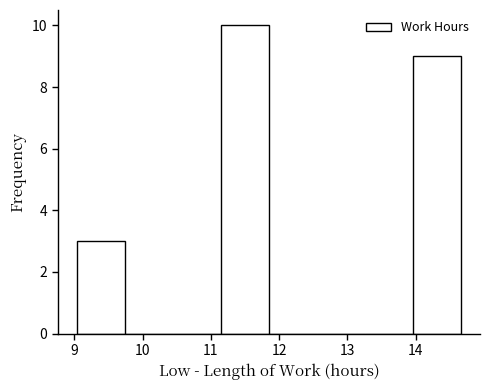

Reading left to right, transcribe this chart: for each bar, give the range it covers on the x-axis and its height. Neither the bar edges nor the heights are printed on the chart, so give them approximately, as read against the axes.

9.0 to 9.7: 3
9.7 to 10.4: 0
10.4 to 11.1: 0
11.1 to 11.9: 10
11.9 to 12.6: 0
12.6 to 13.3: 0
13.3 to 14.0: 0
14.0 to 14.7: 9